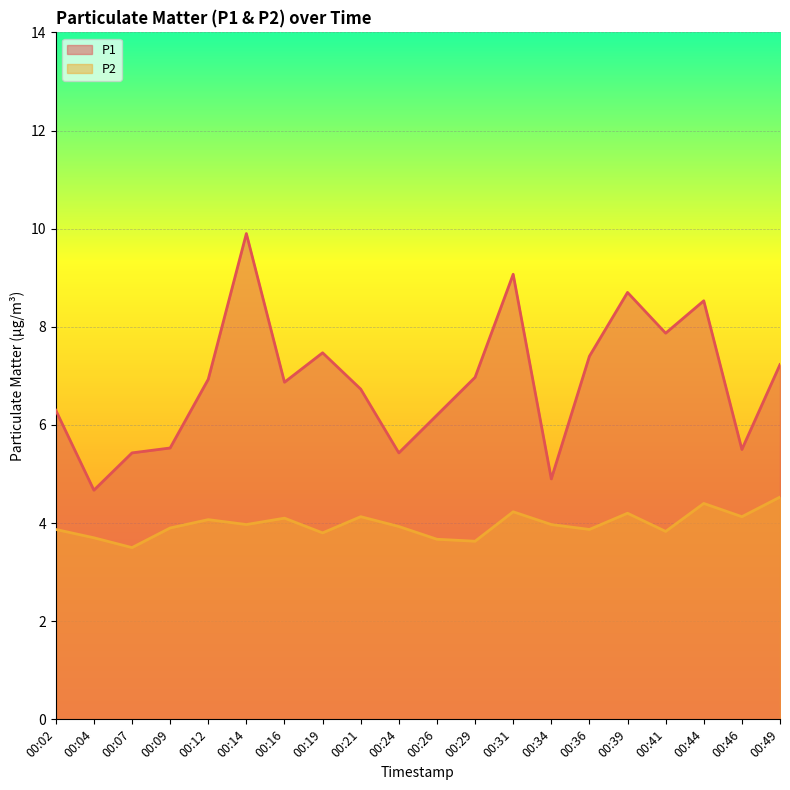

What is the difference between the P1 values at 00:19 and 00:34?

2.6